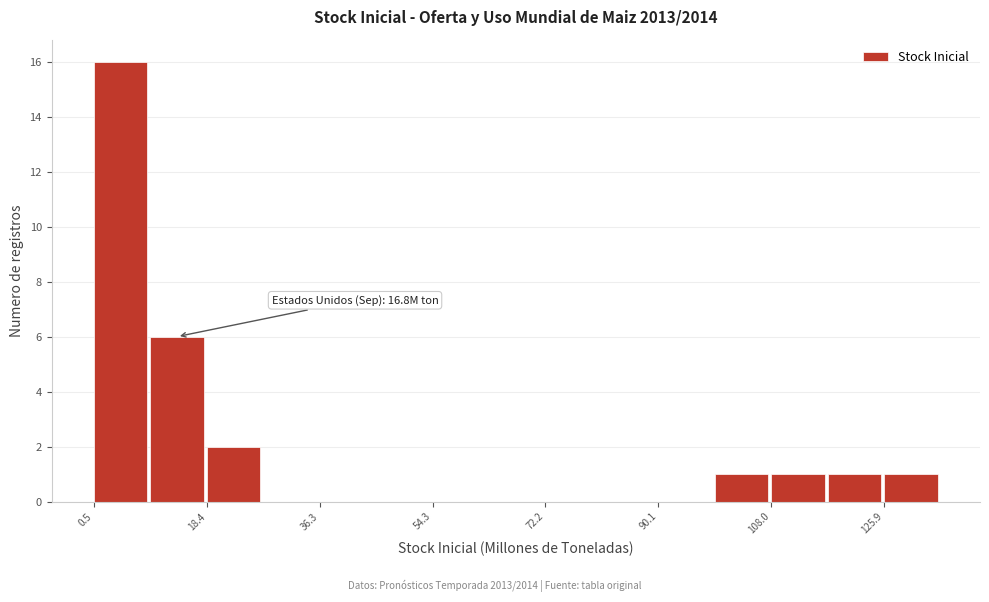

Over which range of the x-axis is the bar tallest?

0 to 10